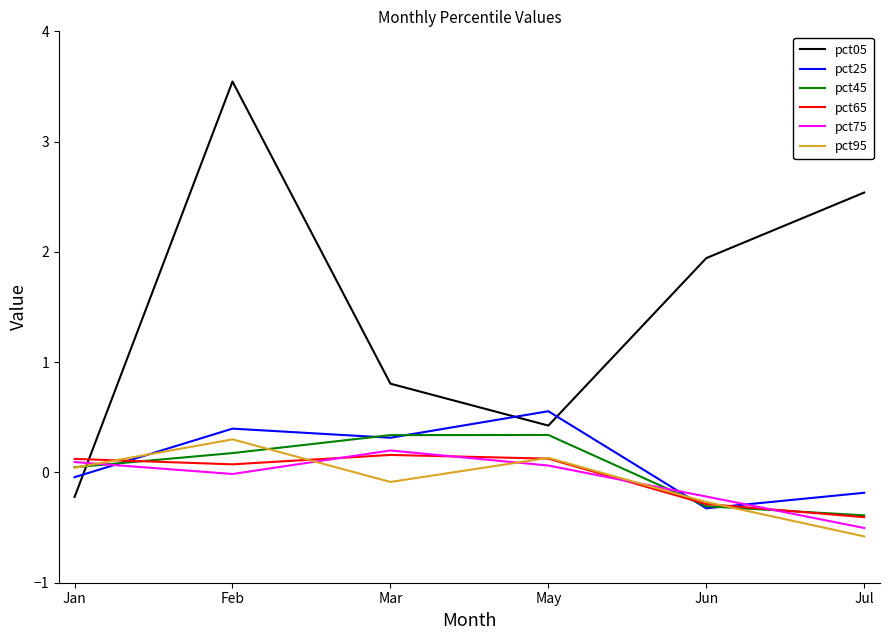

What are all the series names shown in the legend?

pct05, pct25, pct45, pct65, pct75, pct95